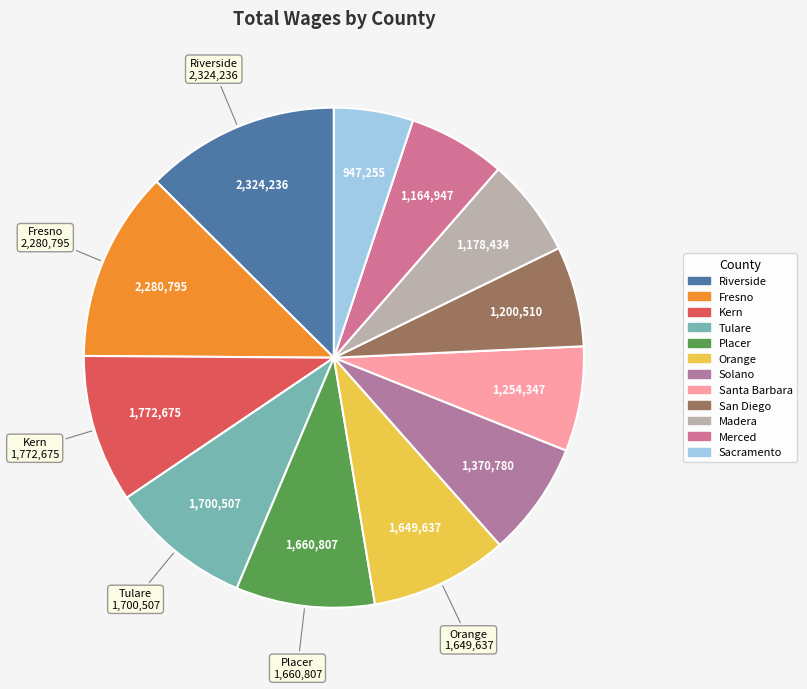

Do Tulare and Madera together represent more than half of the pie?

No